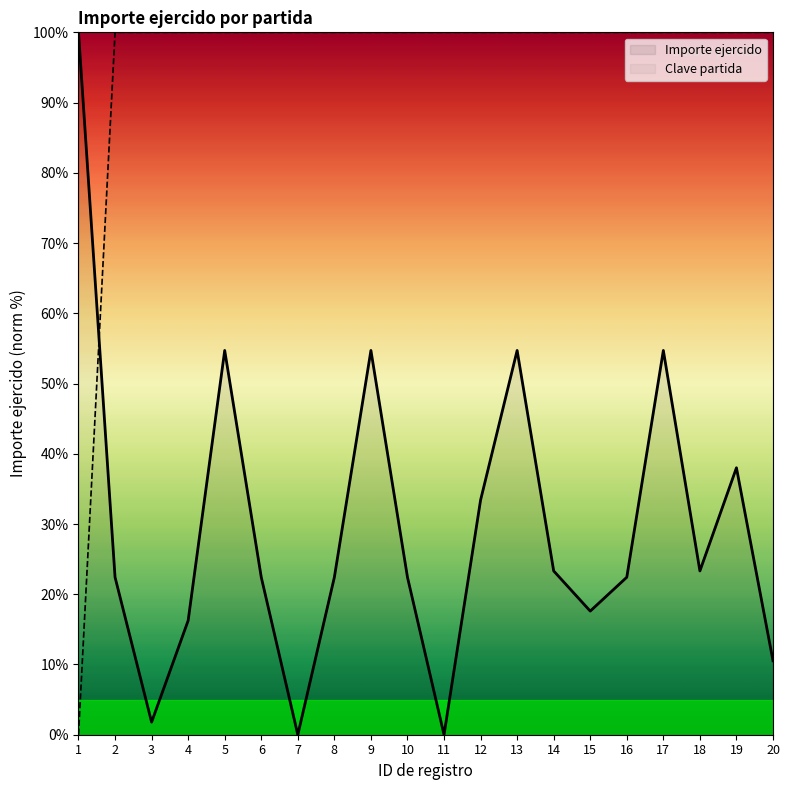

What is the difference between the Clave partida values at 1 and 14?

100.0